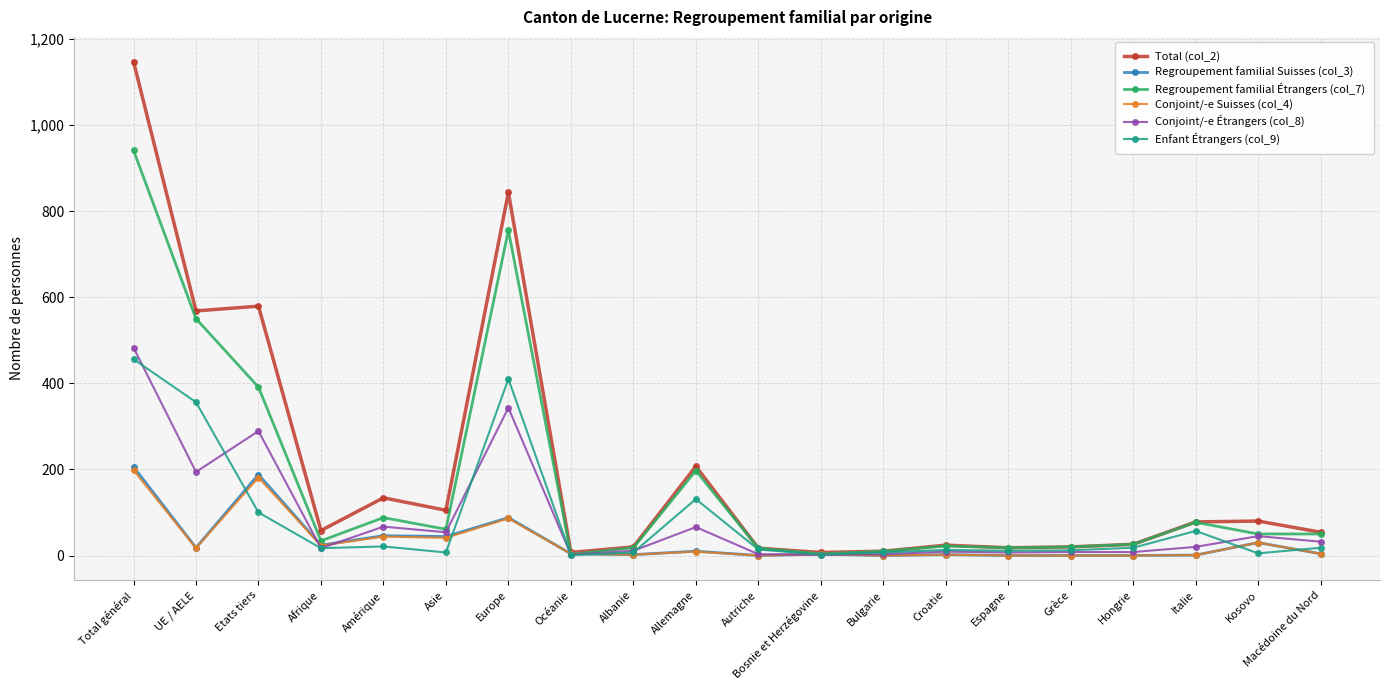

What is the label of the 17th point from the left?

Hongrie